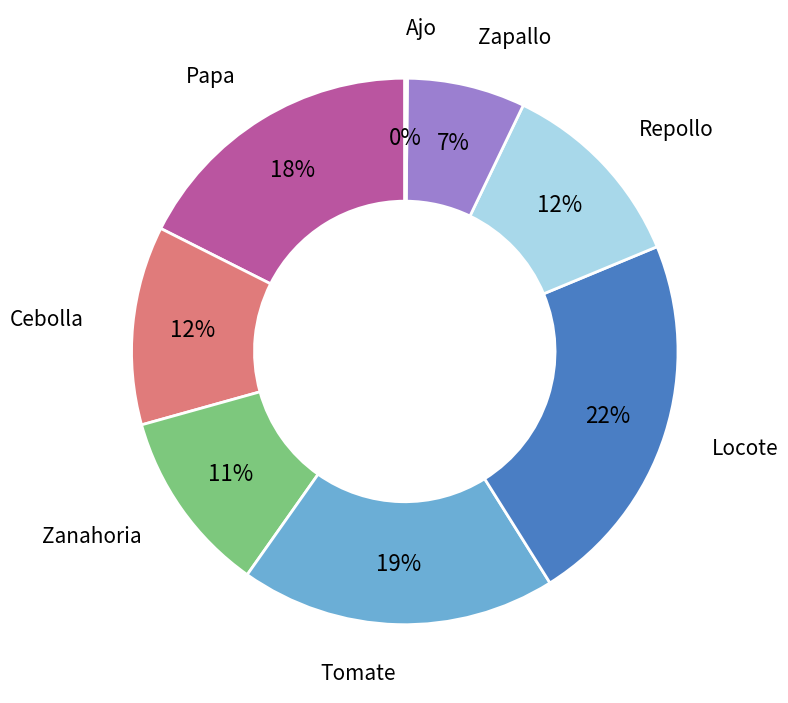

The Zapallo slice represents 20% of the pie. True or false?

False